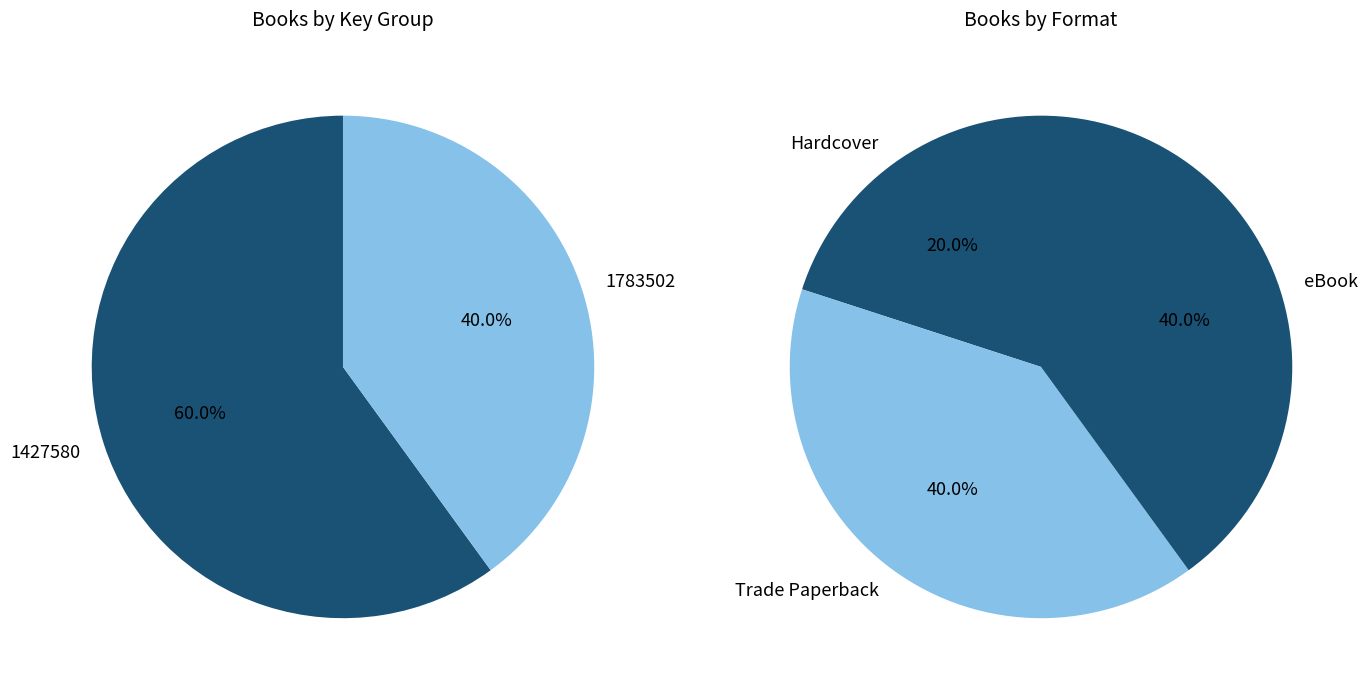

Which category has the smallest portion of the pie?

Hardcover